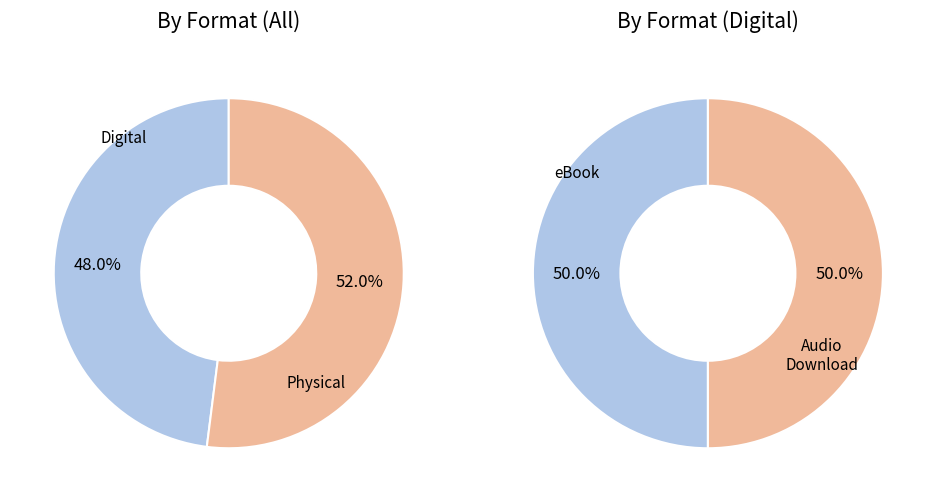

Does any single category account for the majority?

No